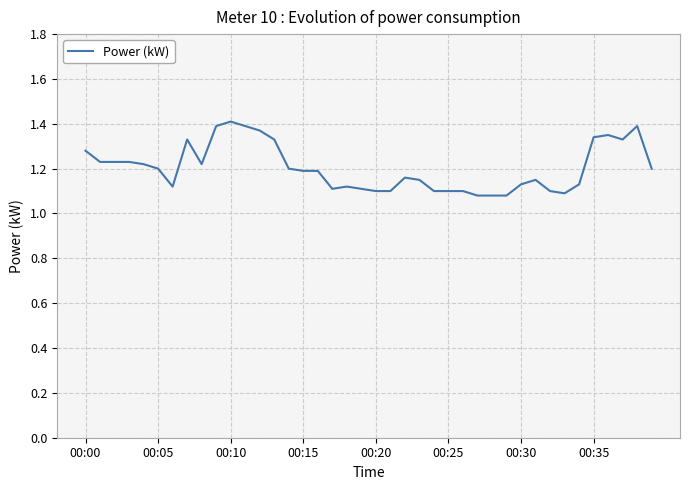

What is the difference between the maximum and minimum values?

0.3